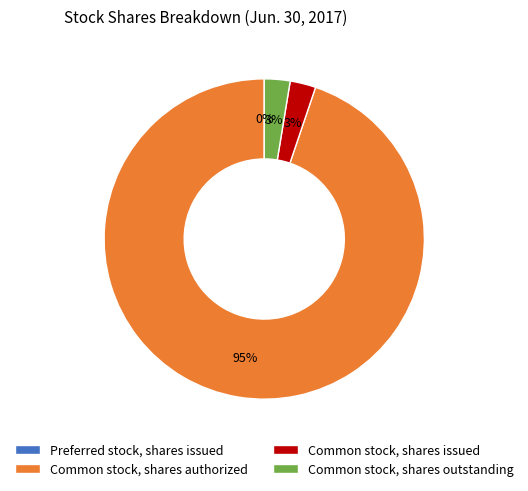

What is the largest slice in the pie chart?

Common stock, shares authorized